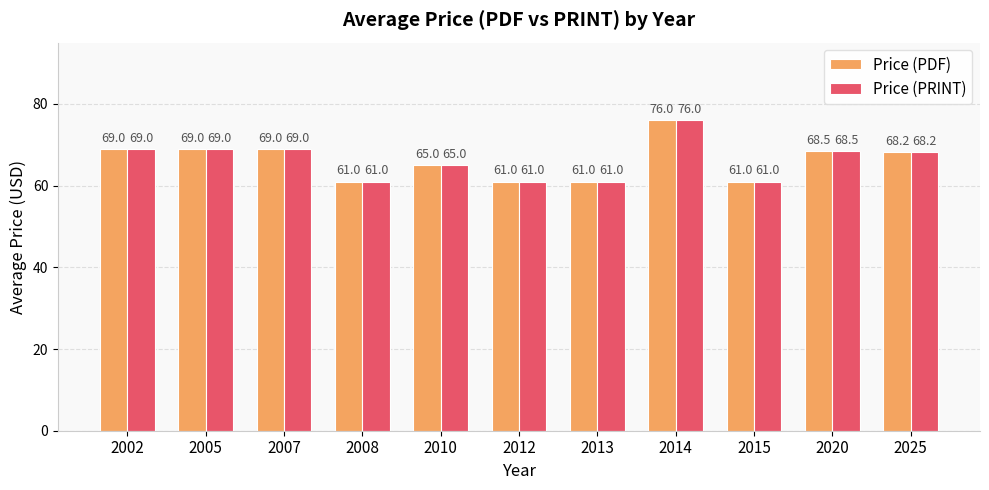

True or false: Price (PRINT) has a value of 93.7 at 2025.

False